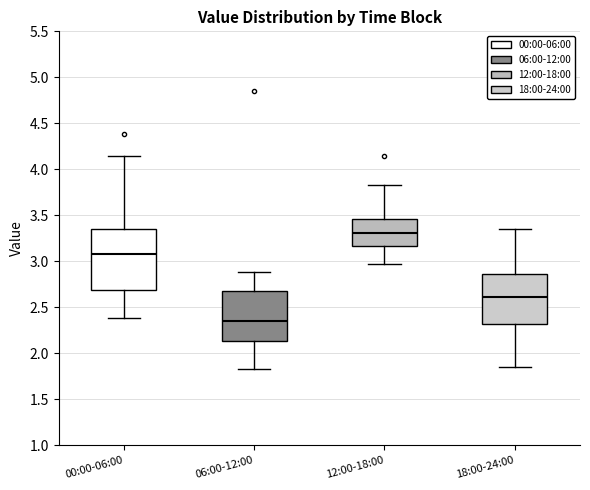

Reading left to right, transcribe this box plot: for each box, give where its median line is, the range the box spans, and where its two whiskers end, as read against the y-axis. The values are not printed on the chart, so give them approximately, as read against the axis.

00:00-06:00: median 3.10, box 2.70 to 3.35, whiskers 2.40 to 4.15
06:00-12:00: median 2.35, box 2.15 to 2.70, whiskers 1.85 to 2.90
12:00-18:00: median 3.30, box 3.15 to 3.45, whiskers 2.95 to 3.85
18:00-24:00: median 2.60, box 2.30 to 2.85, whiskers 1.85 to 3.35